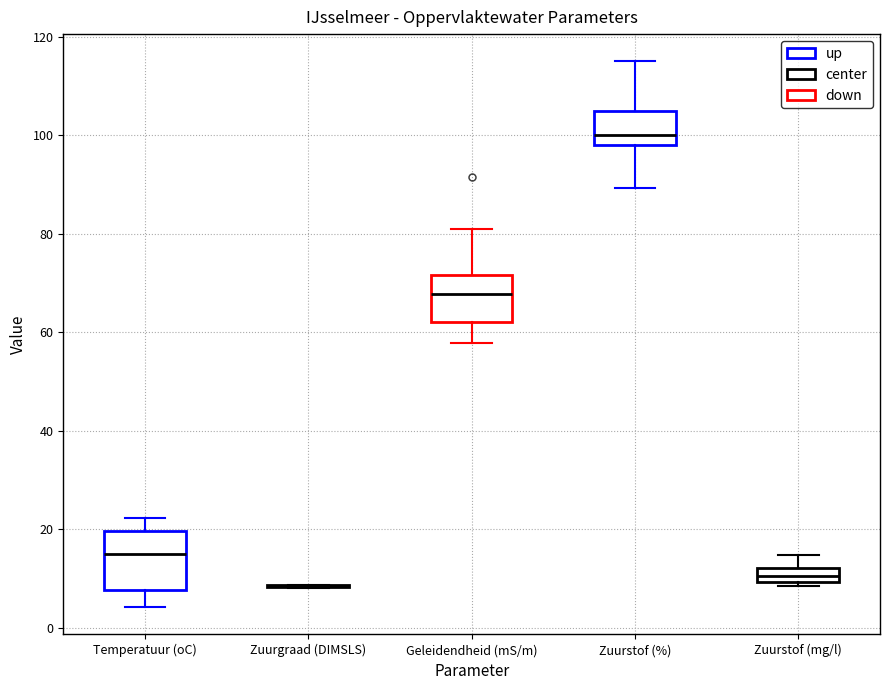

Which box is the tallest, from its lower edge to its upper edge?

Temperatuur (oC)